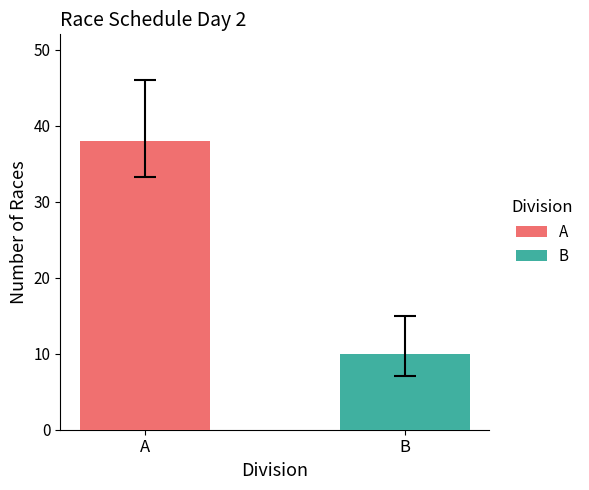

What is the maximum value for A?

38